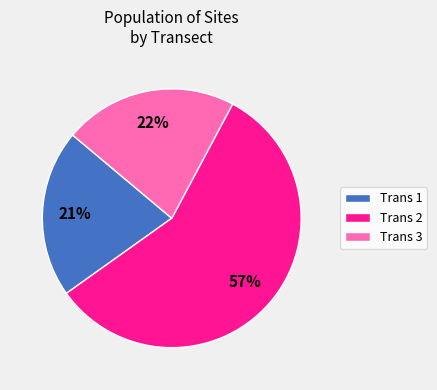

Which slice is the largest?

Trans 2